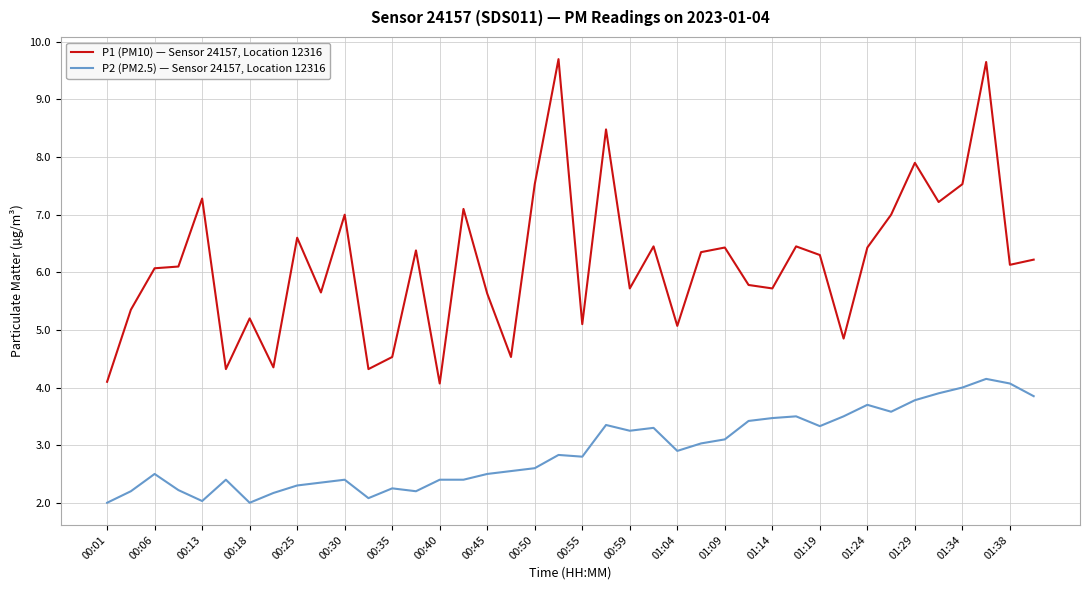

Which series has the largest range (max minus min)?

P1 (PM10) — Sensor 24157, Location 12316